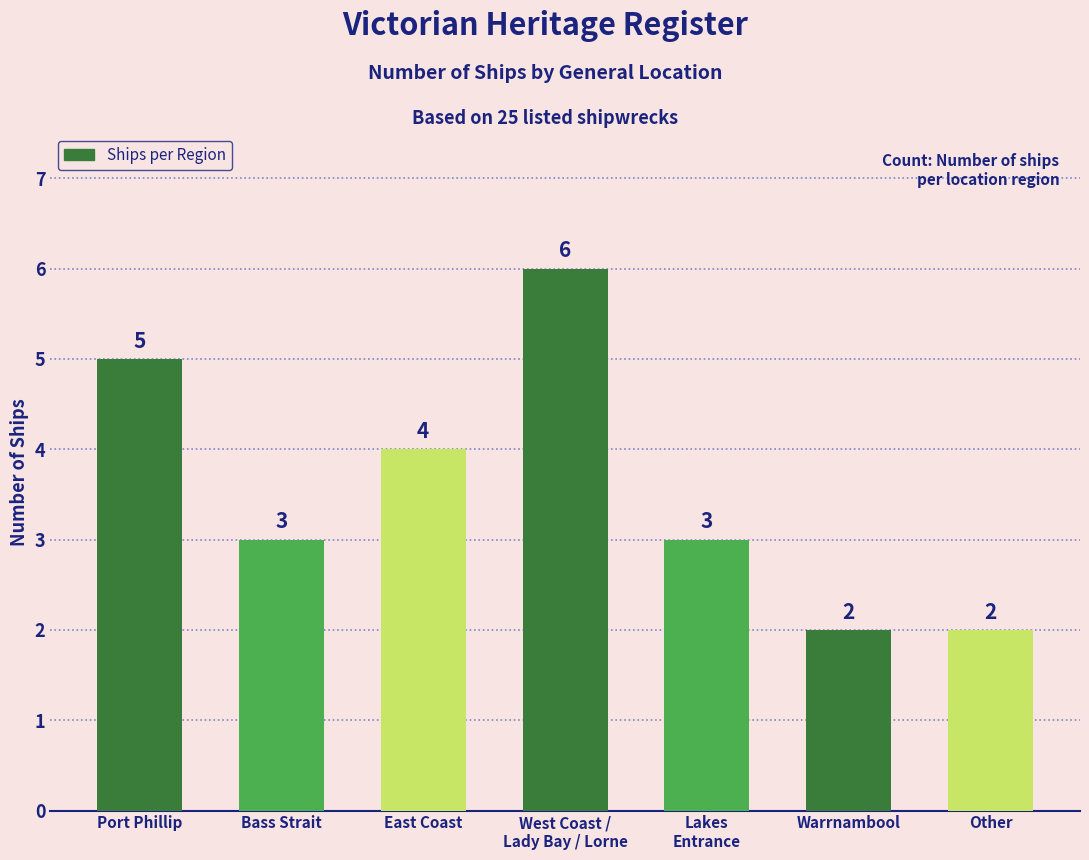

Reading left to right, list all the values displayed in this chart.

Port Phillip=5	Bass Strait=3	East Coast=4	West Coast /
Lady Bay / Lorne=6	Lakes
Entrance=3	Warrnambool=2	Other=2